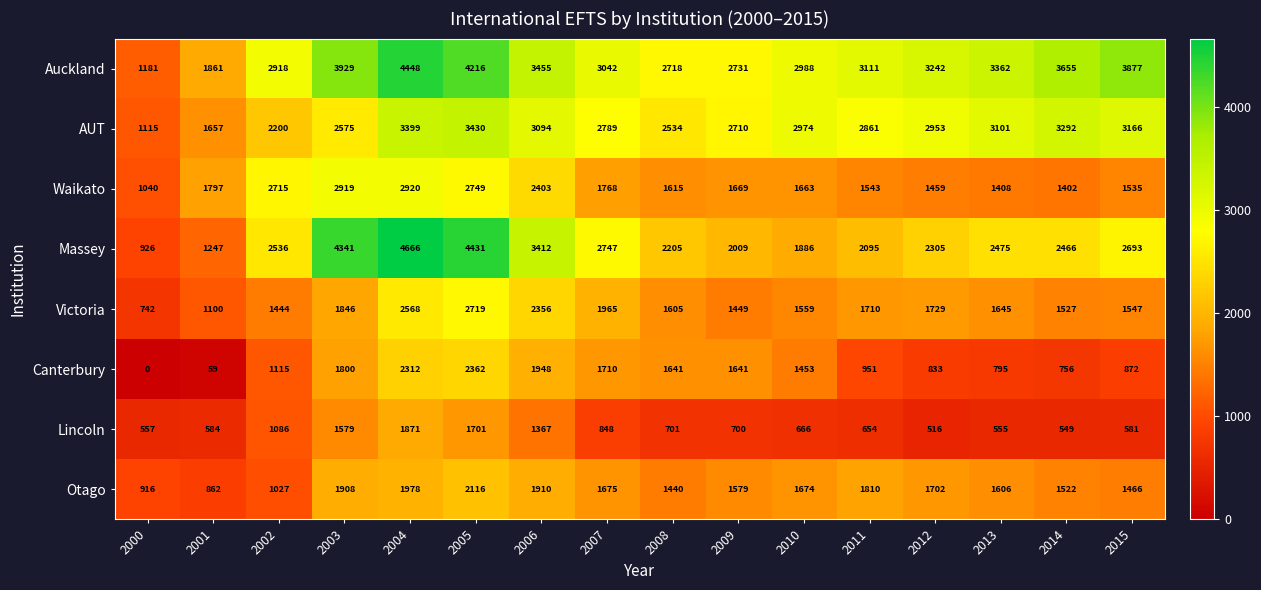

True or false: AUT has a value of 557 at 2000.

False